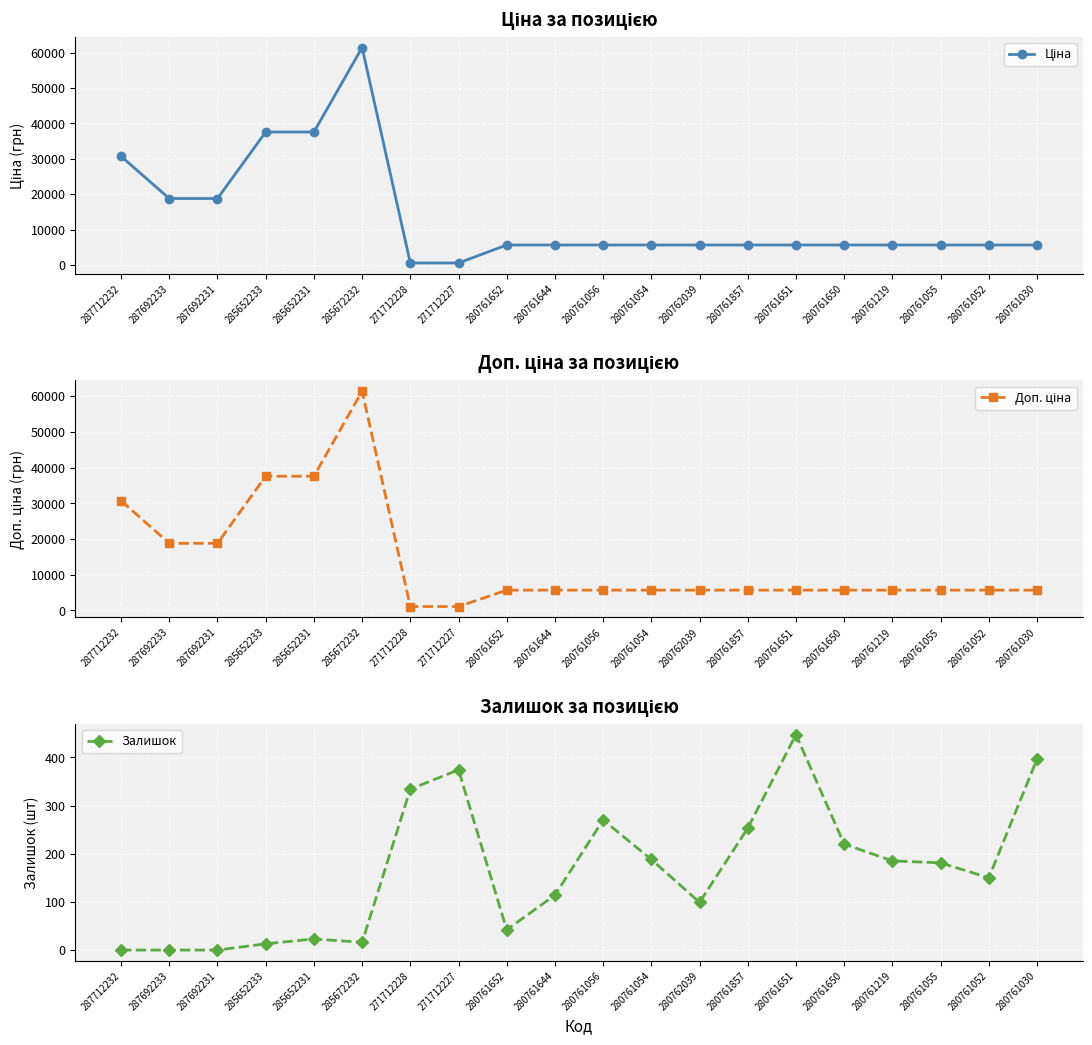

How many lines are shown in the chart?

3